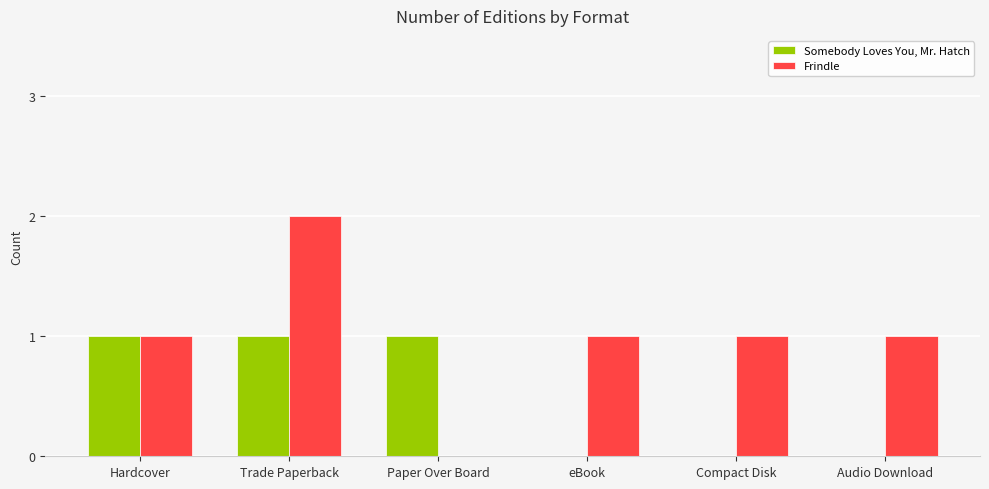

At which label does Frindle reach its peak?

Trade Paperback